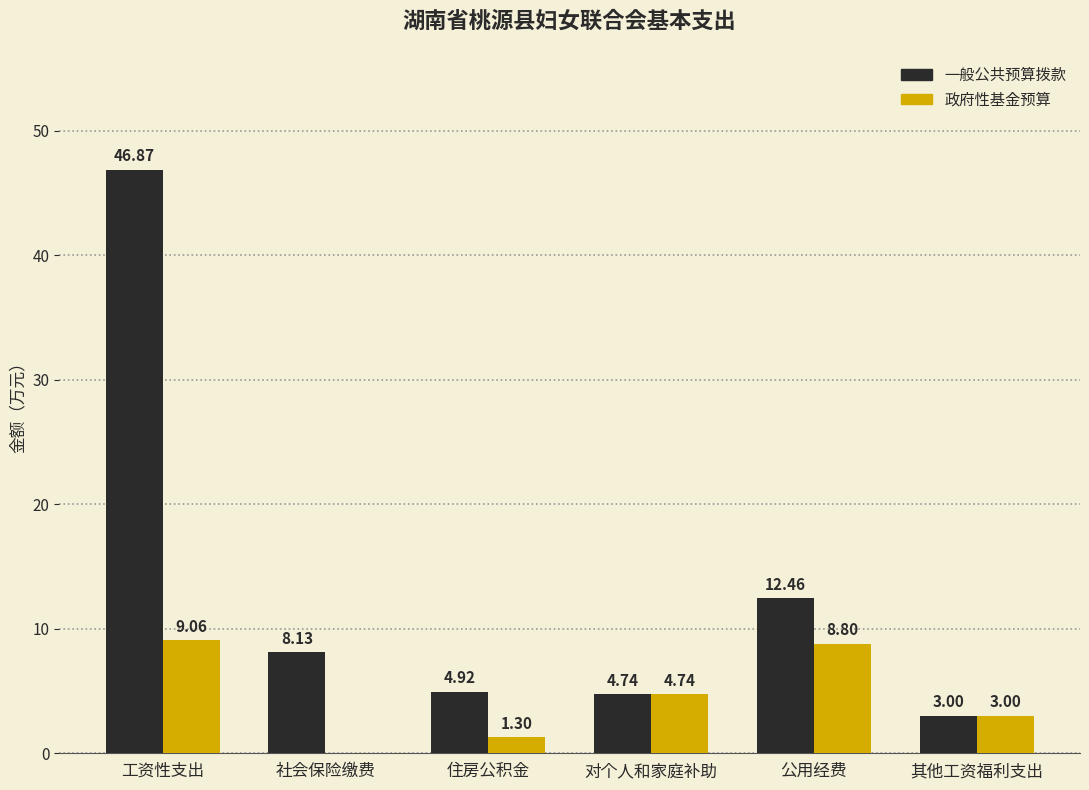

What is the sum of all 政府性基金预算 values?

26.9